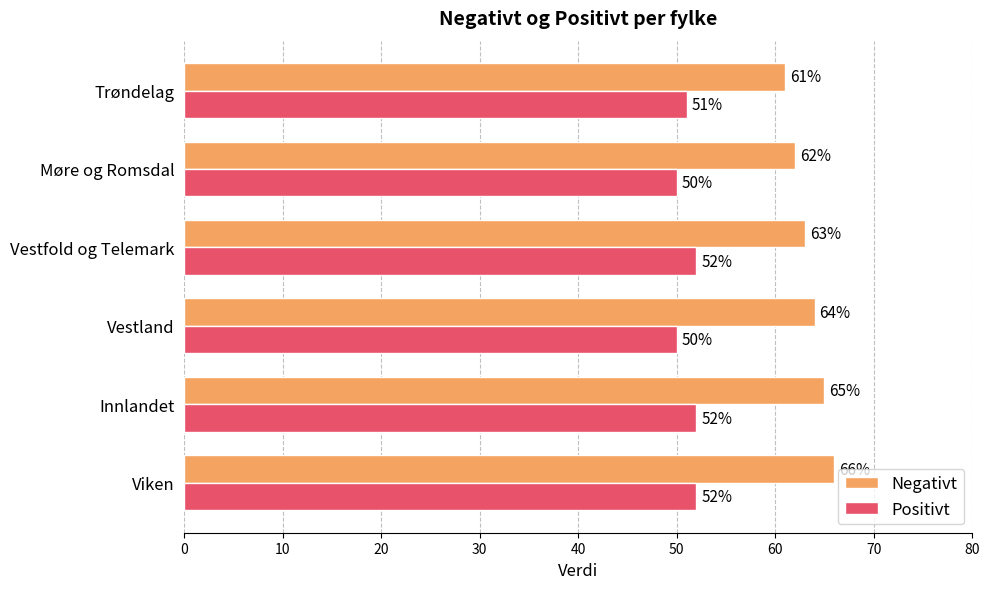

At which label does Negativt reach its peak?

Viken